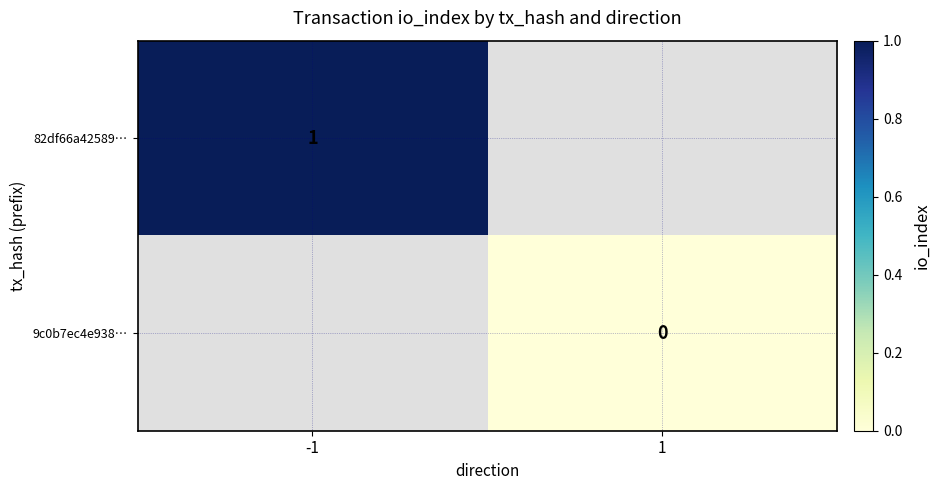

True or false: 82df66a42589… has a value of 1 at -1.

True